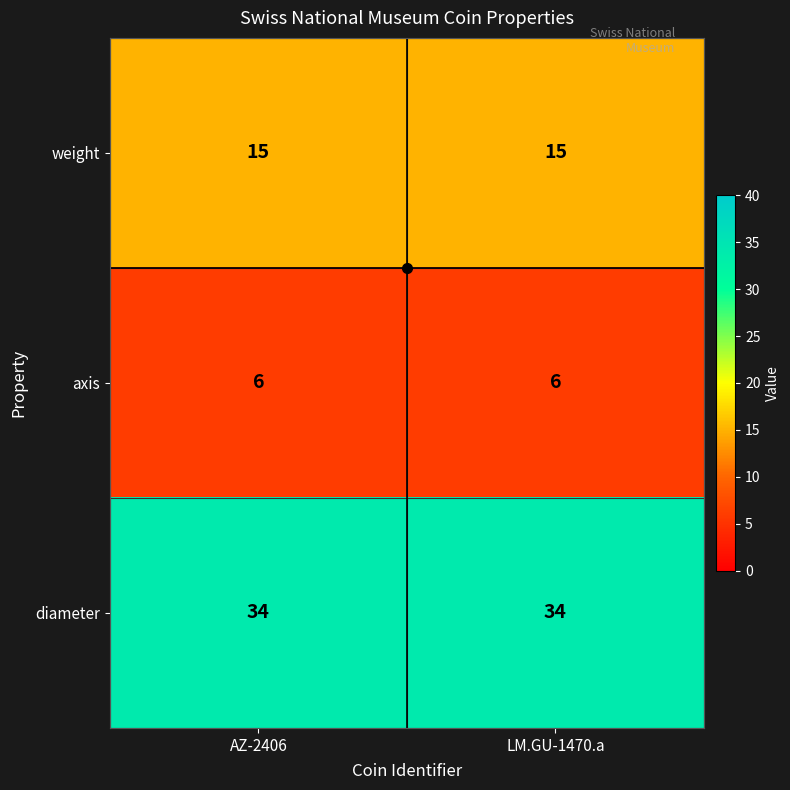

The value of axis at LM.GU-1470.a is 10. True or false?

False